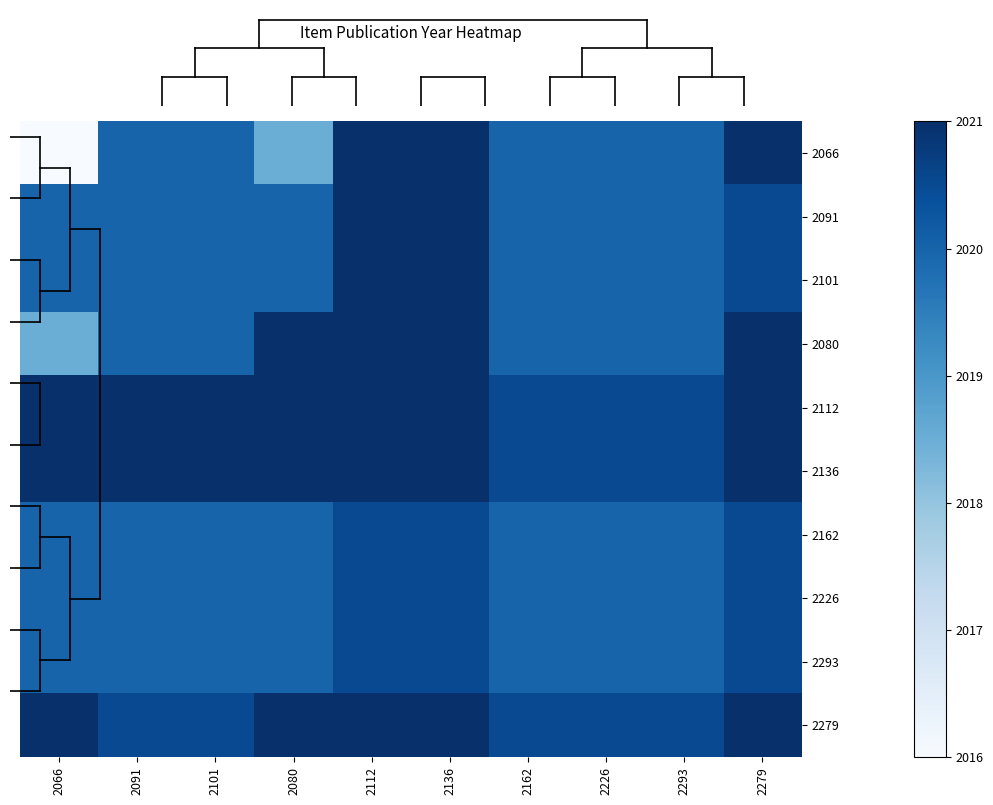

At 2226, list the series in order from smallest to largest.

2066, 2091, 2101, 2080, 2162, 2226, 2293, 2112, 2136, 2279